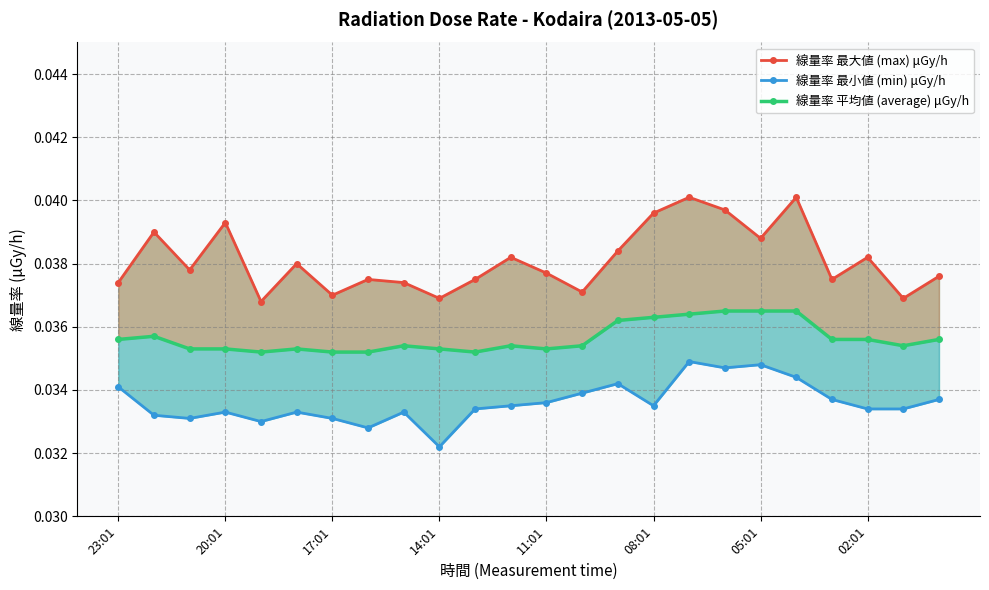

How many data points does each series have?

24